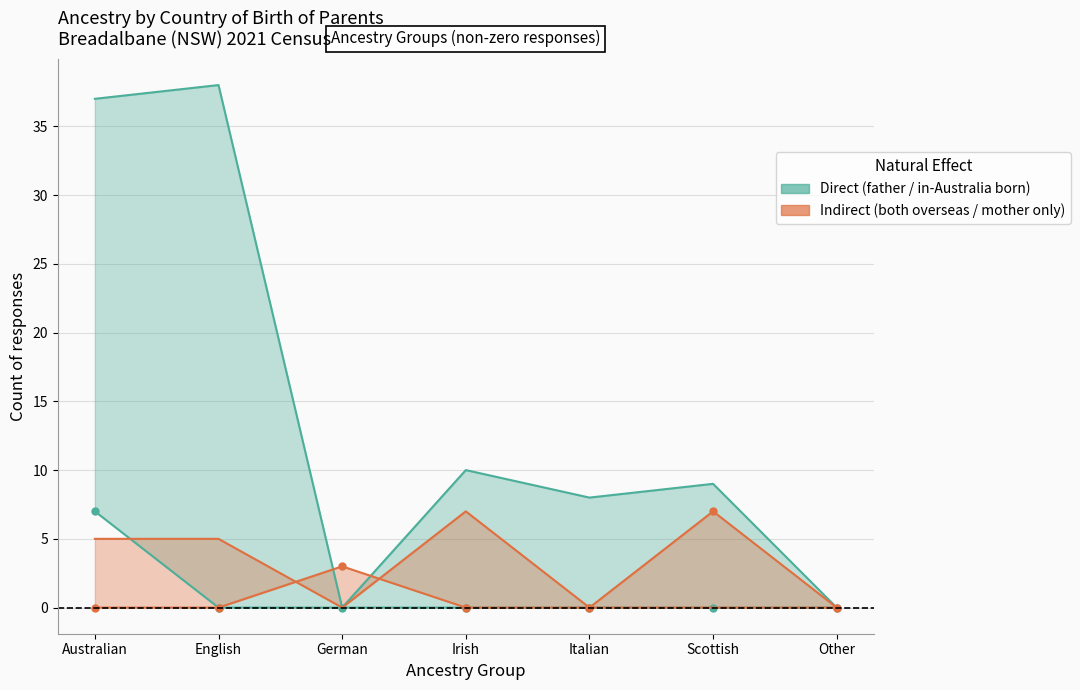

At which category is the sum across all series the highest?

Australian